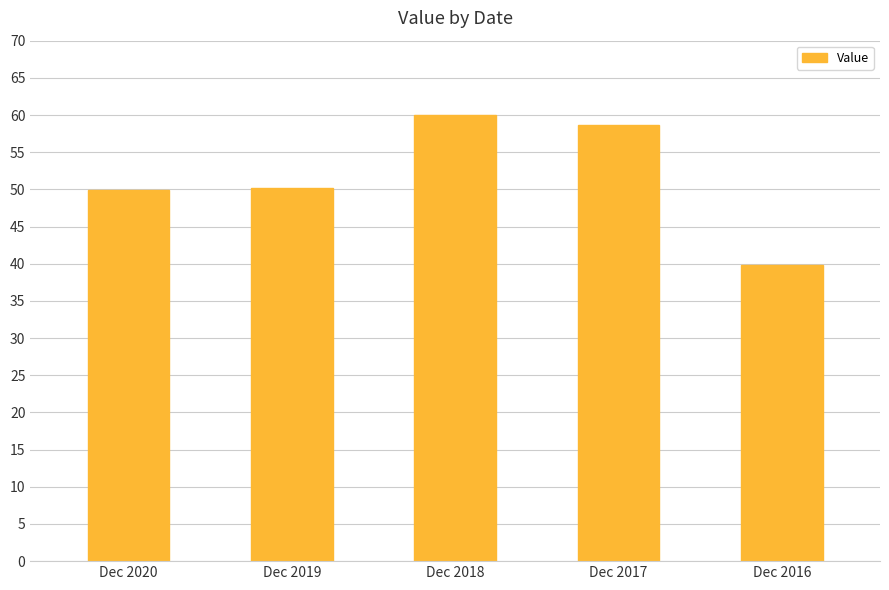

How many series are shown in this chart?

1